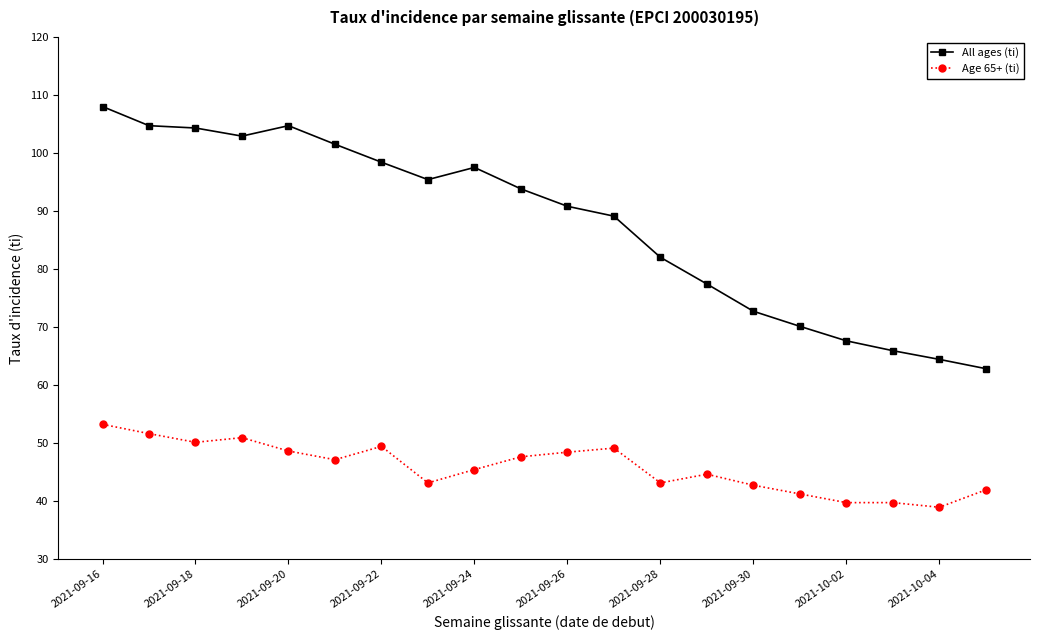

What is the minimum value shown in the chart?

38.9